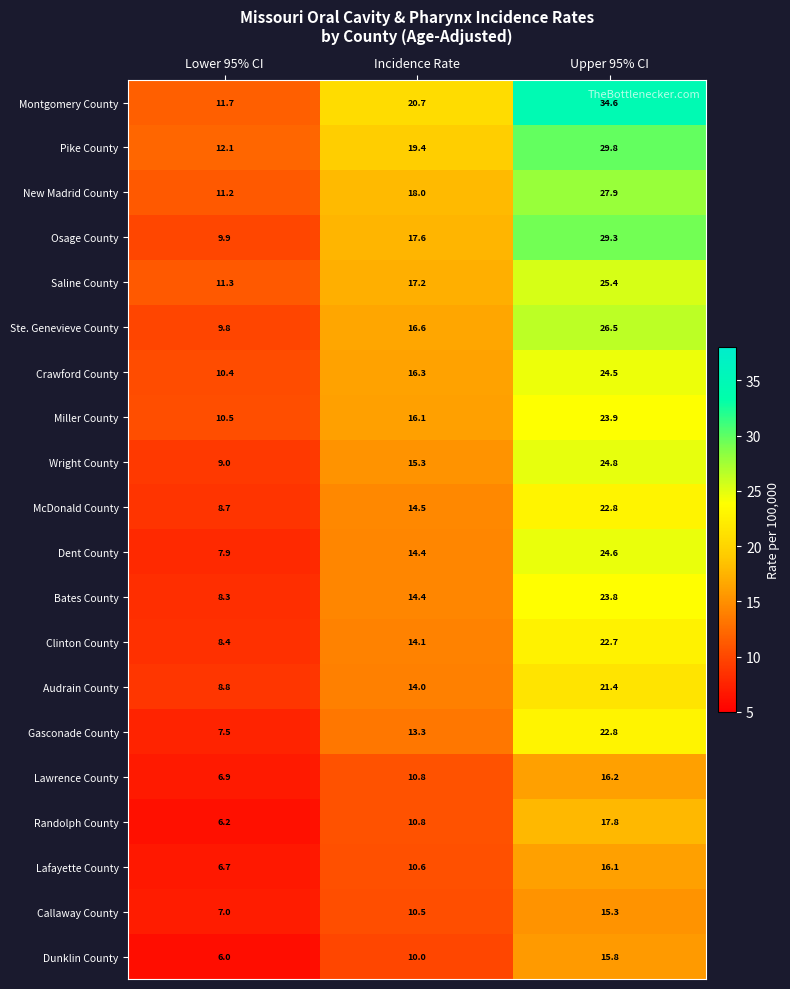

True or false: Callaway County has a value of 10.5 at Incidence Rate.

True